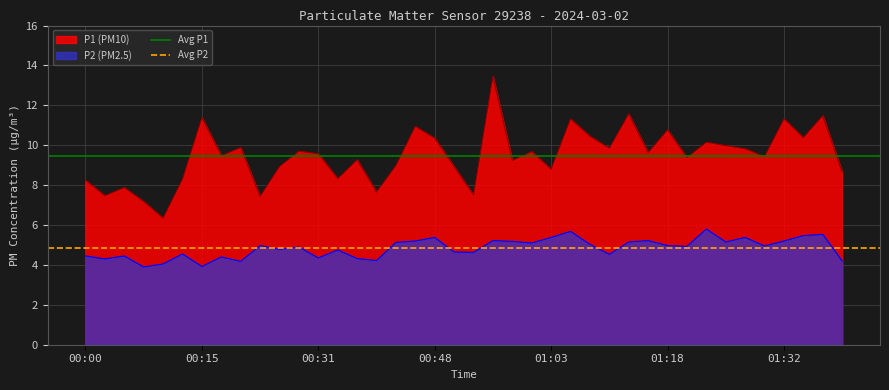

What is the average value of the Avg P2 series?

4.8